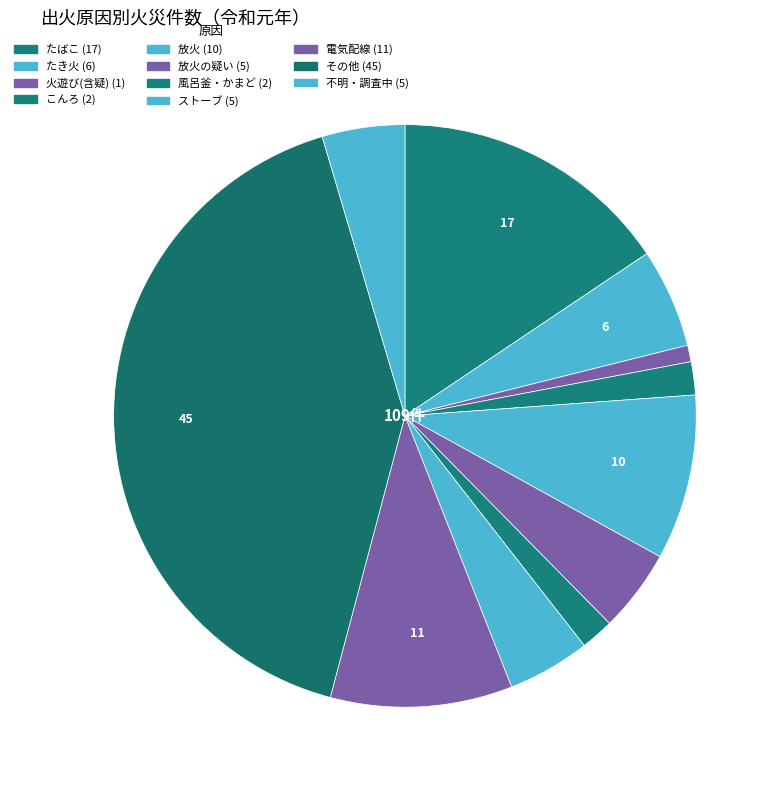

Which category has the smallest portion of the pie?

火遊び(含疑)